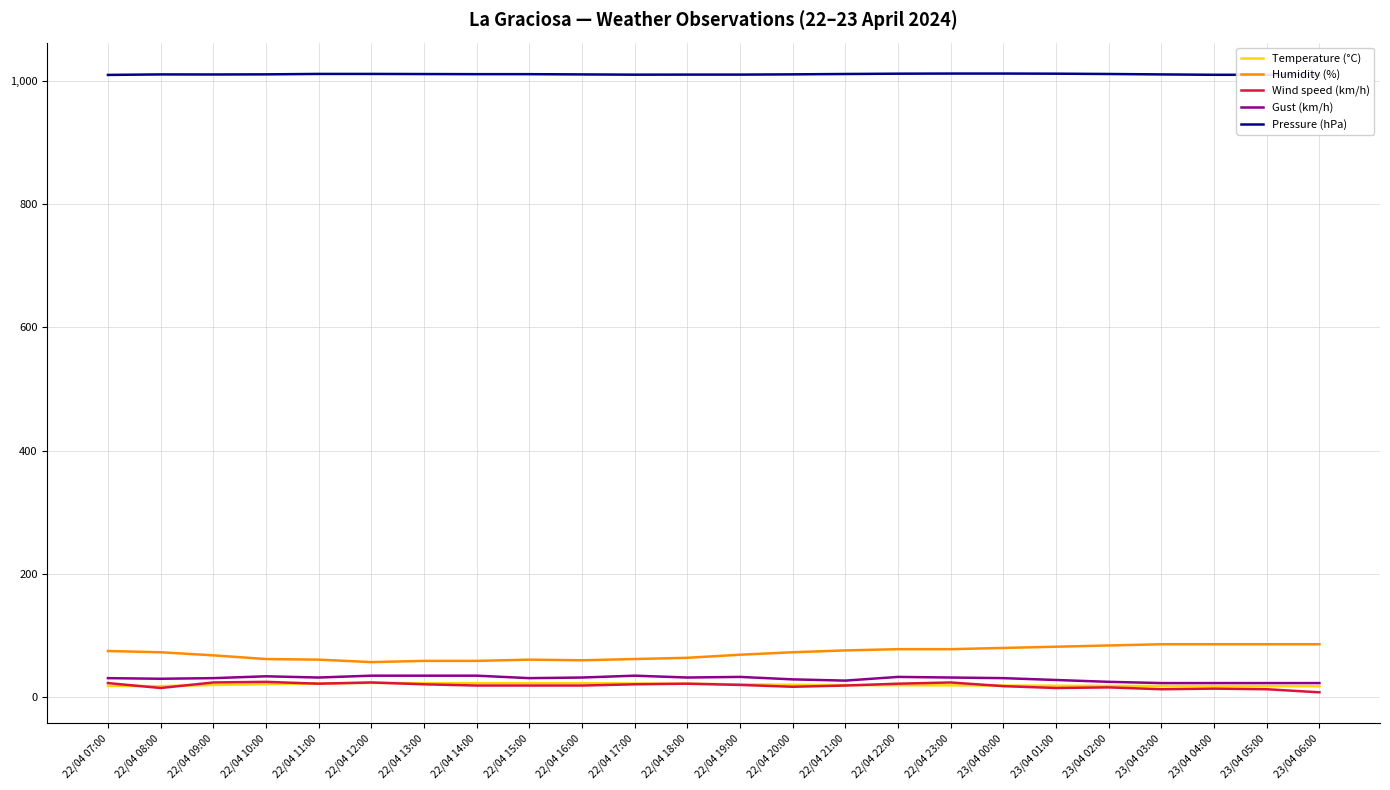

What is the smallest value displayed?

8.0